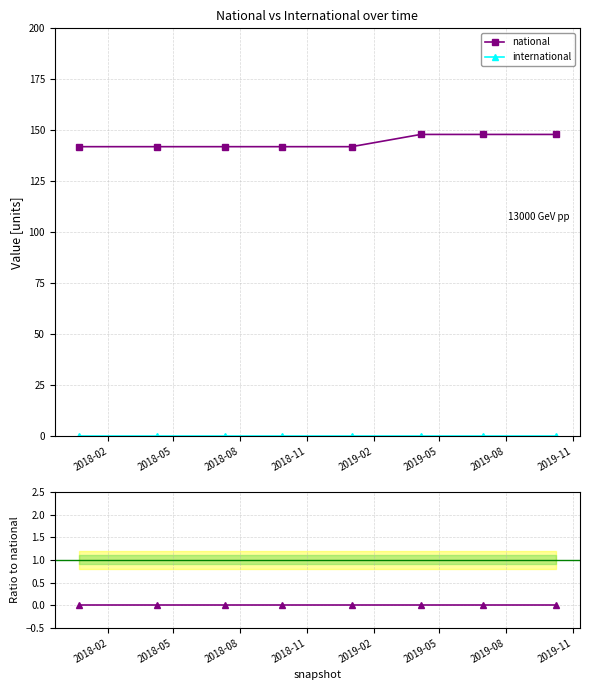

What is the maximum value shown in the chart?

148